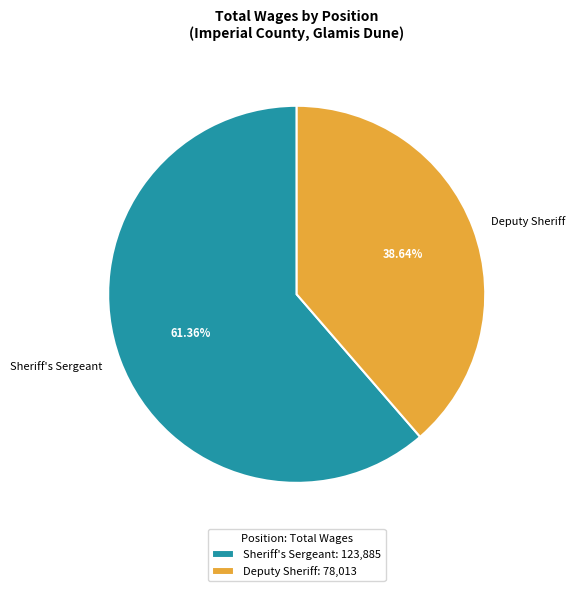

To the nearest percent, what percentage of the pie is Deputy Sheriff?

39%